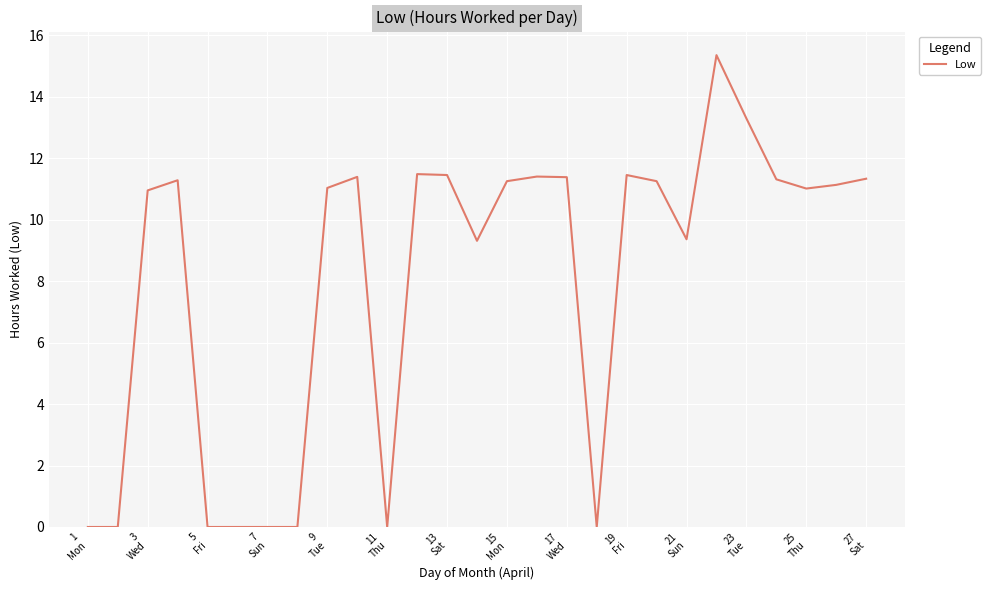

What is the sum of all values?

216.4